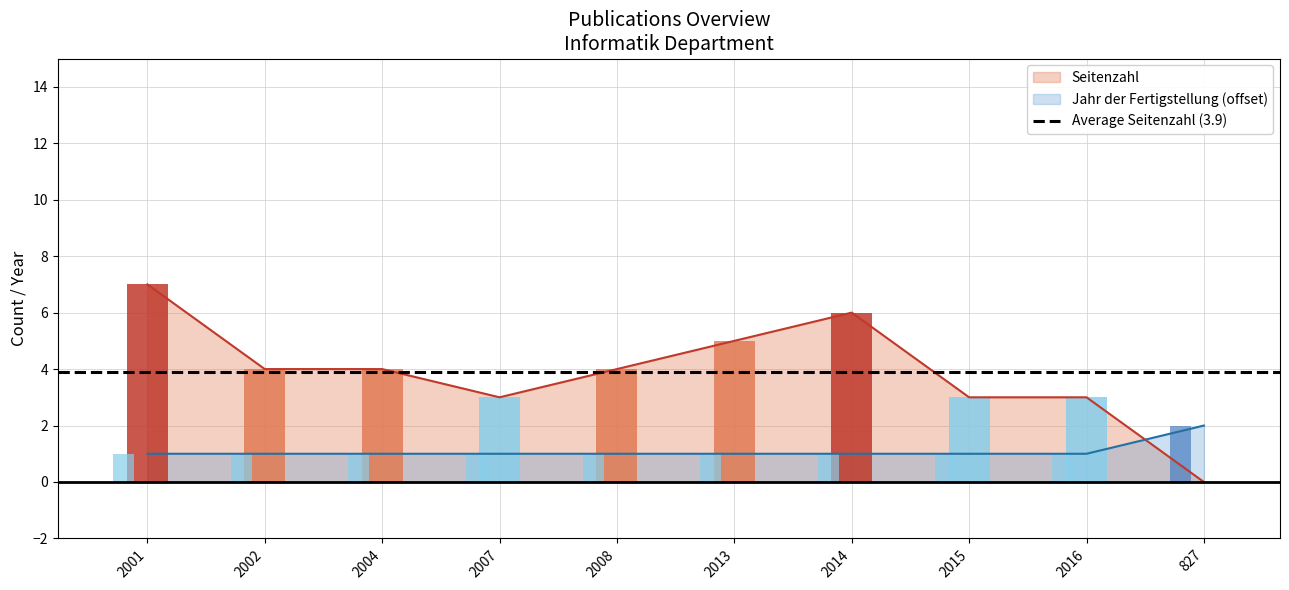

Which category has the highest value in the Jahr der Fertigstellung (offset) series?

827